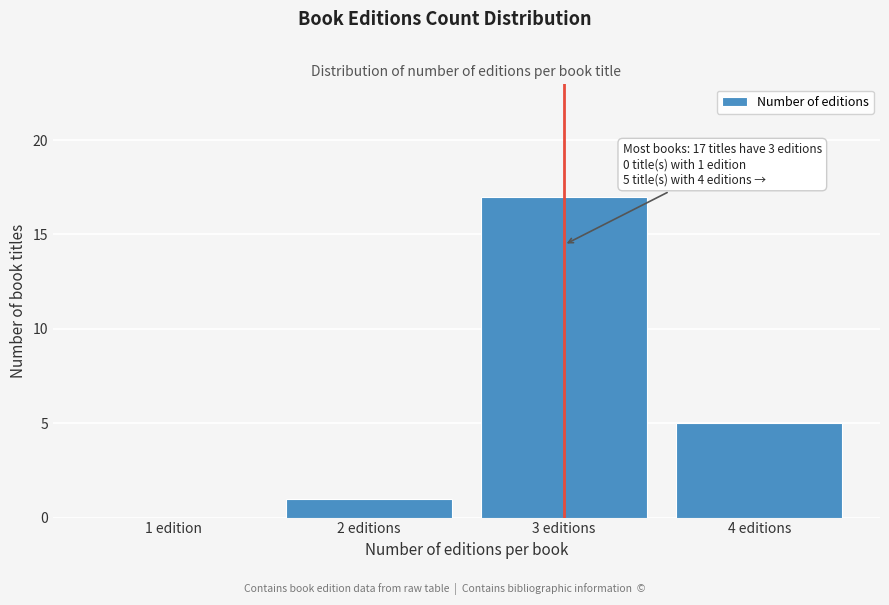

Reading left to right, what are all the values shown in this chart?

1 edition=0	2 editions=1	3 editions=17	4 editions=5